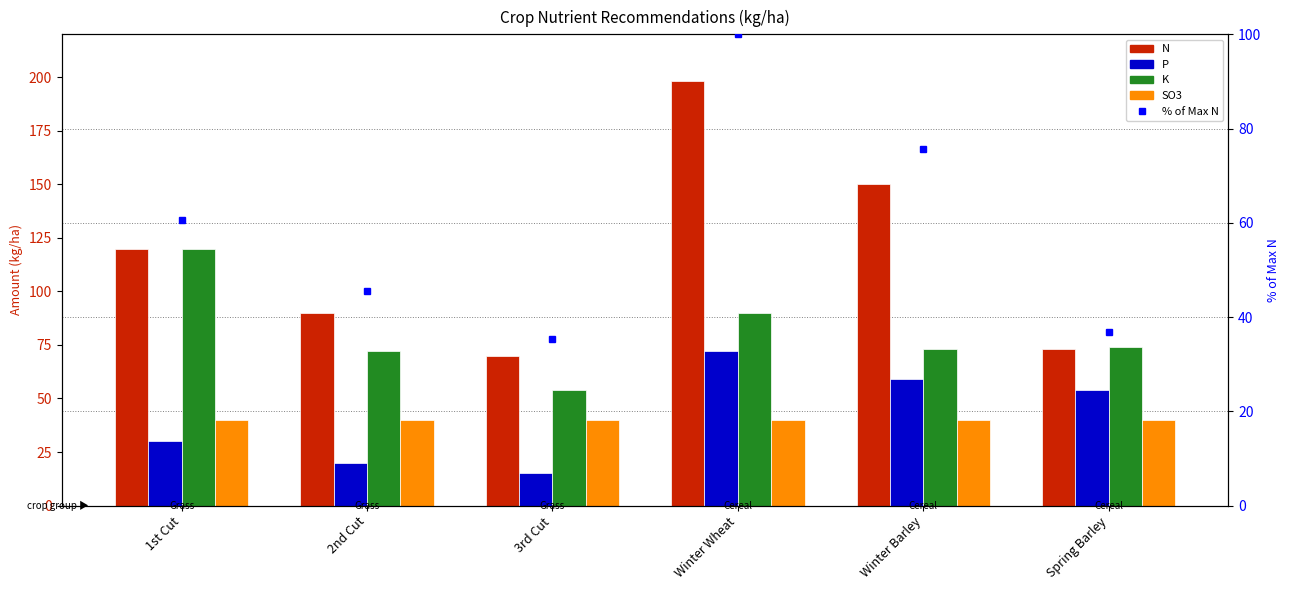

The P series shows 85 at Spring Barley. True or false?

False